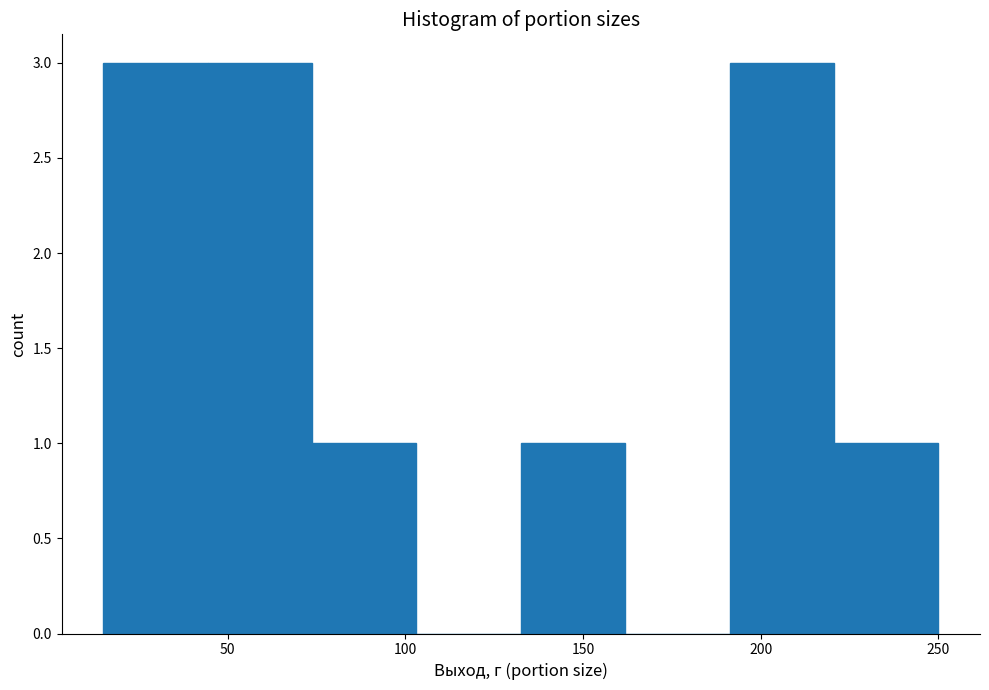

How tall is the bar that spans 190 to 220 on the x-axis? Neither the bar edges nor the heights are printed on the chart, so give them approximately, as read against the axes.

3